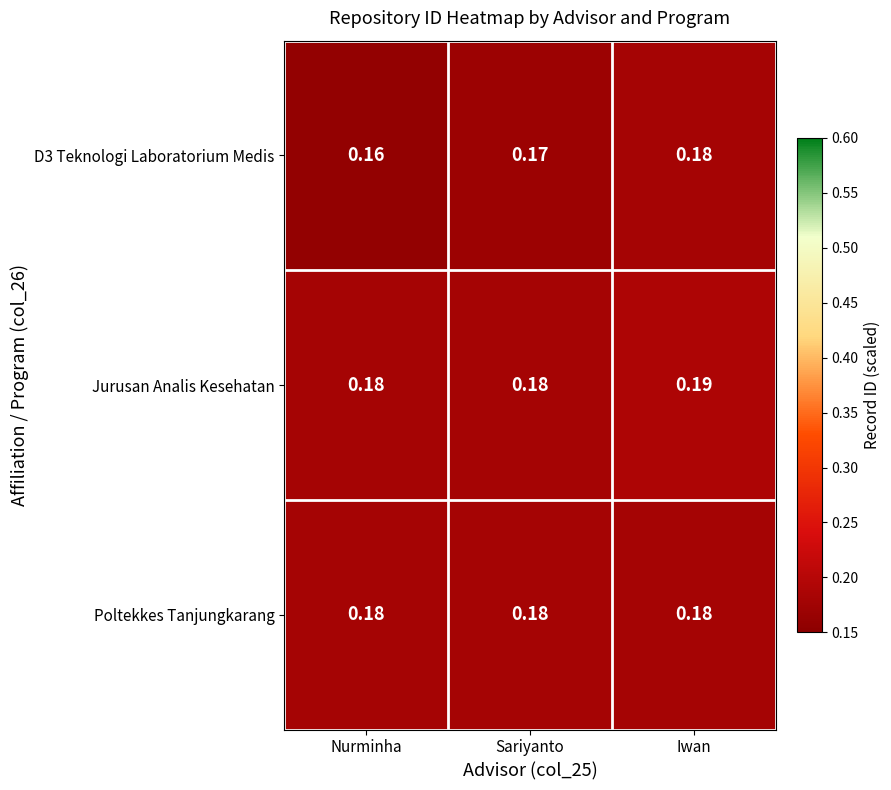

At how many categories does at least one series exceed 0?

3